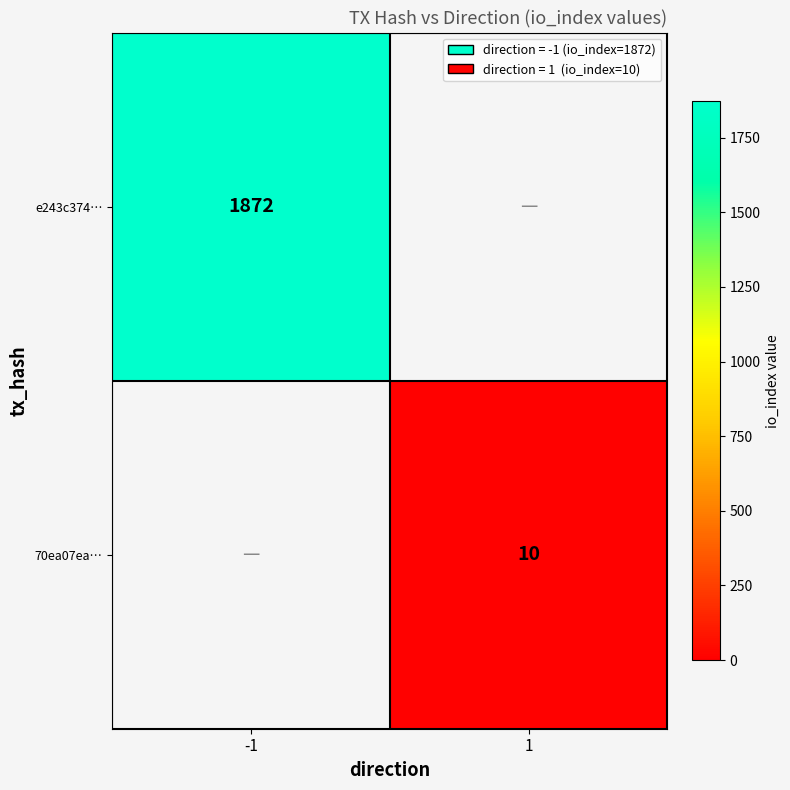

Is it true that e243c374… equals 1872 at -1?

True